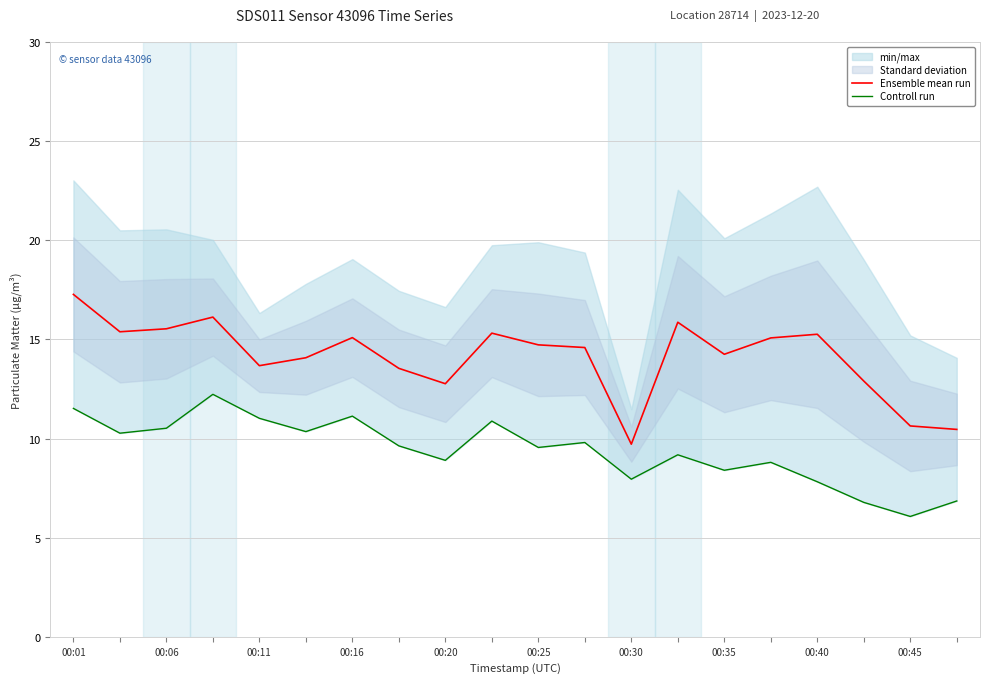

Is it true that Ensemble mean run equals 3.6 at 00:01?

False